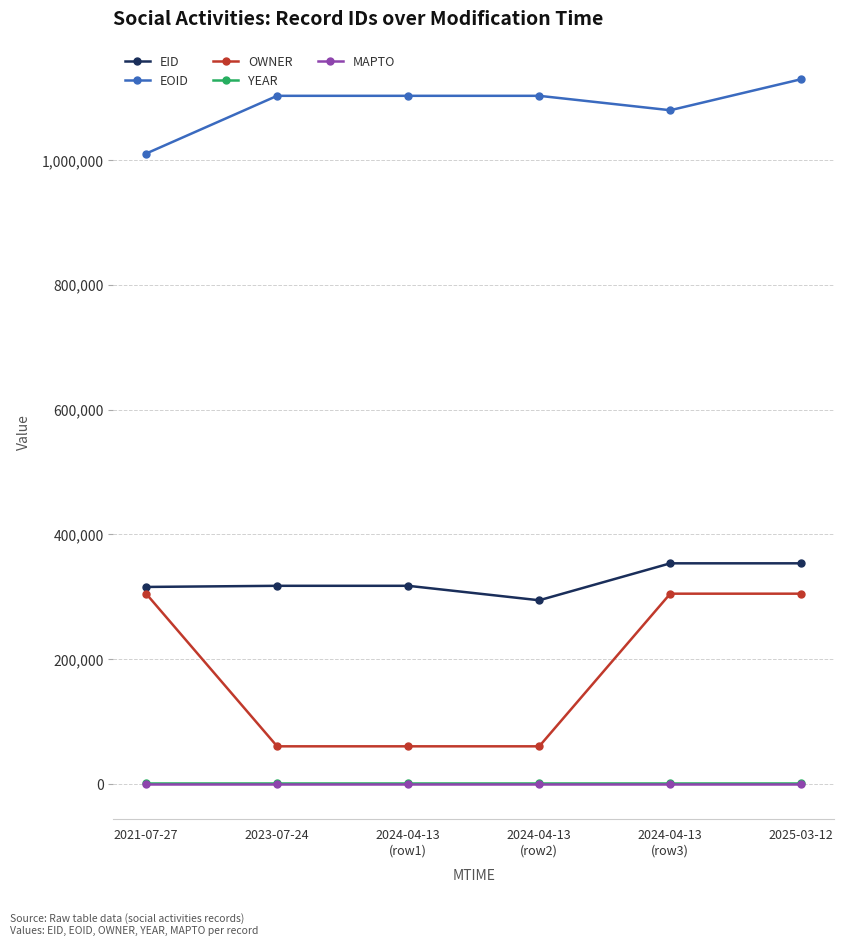

How many data points in EOID are less than 1102769?

3